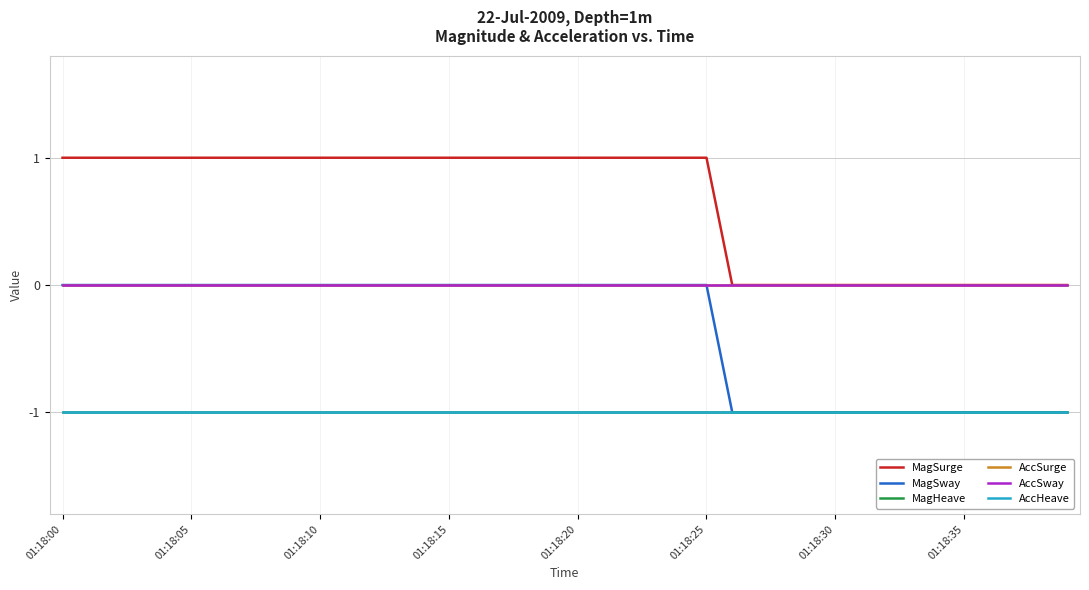

Does the chart have visible grid lines?

Yes